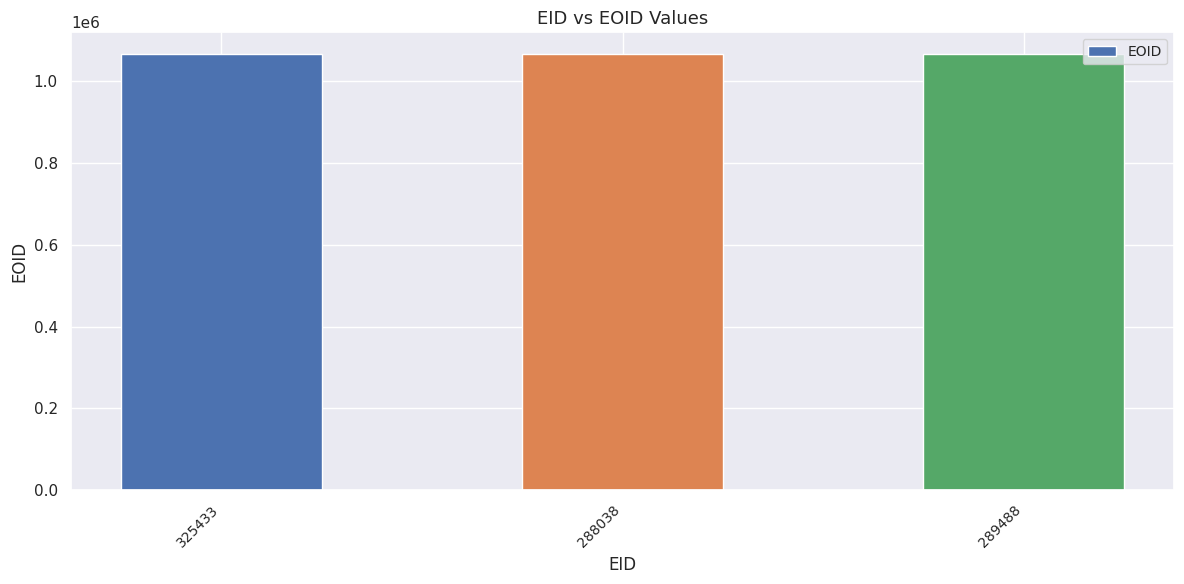

What is the greatest value displayed?

1066949